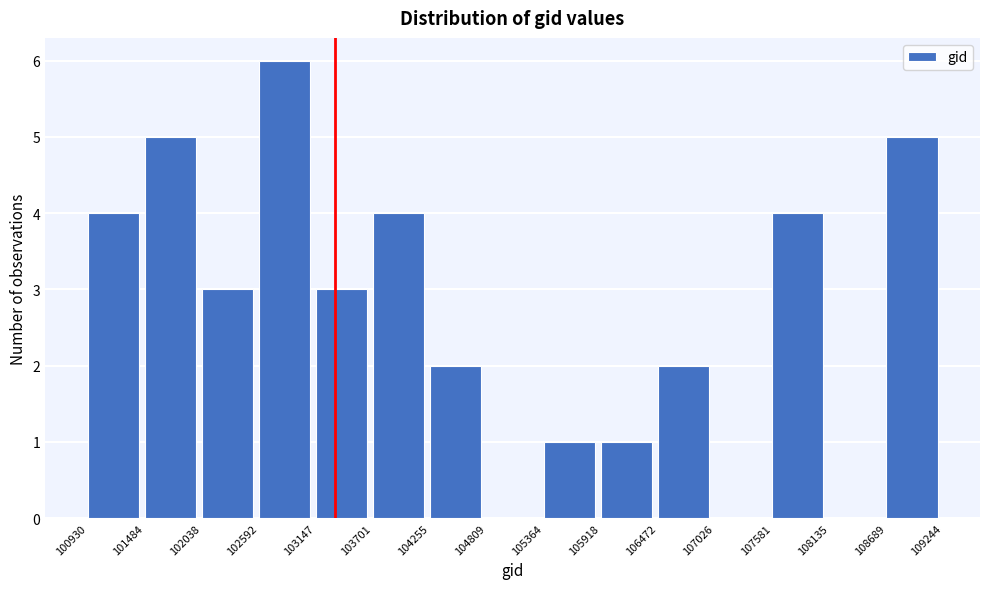

Over which range of the x-axis is the bar tallest?

102592 to 103147